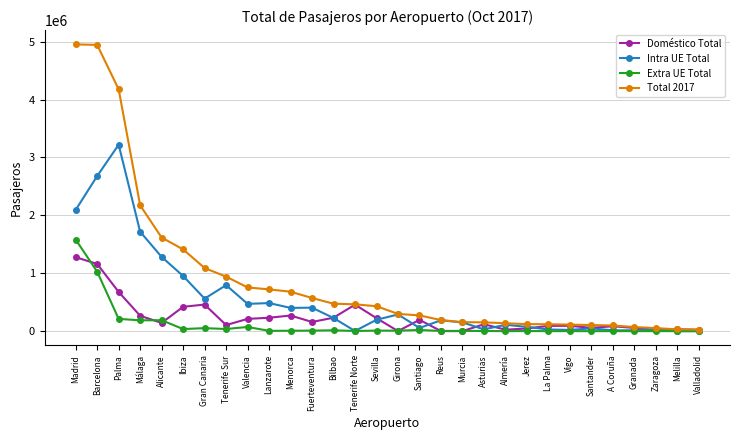

Between Tenerife Sur and A Coruña, which series saw the biggest shift?

Total 2017